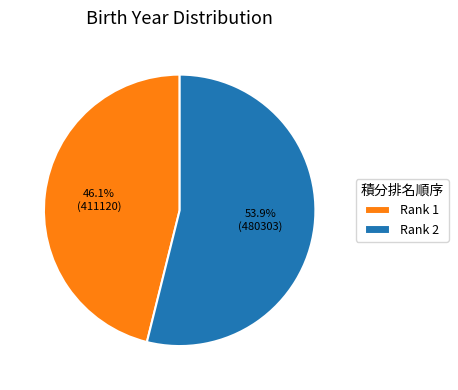

Which category has the biggest portion of the pie?

Rank 2